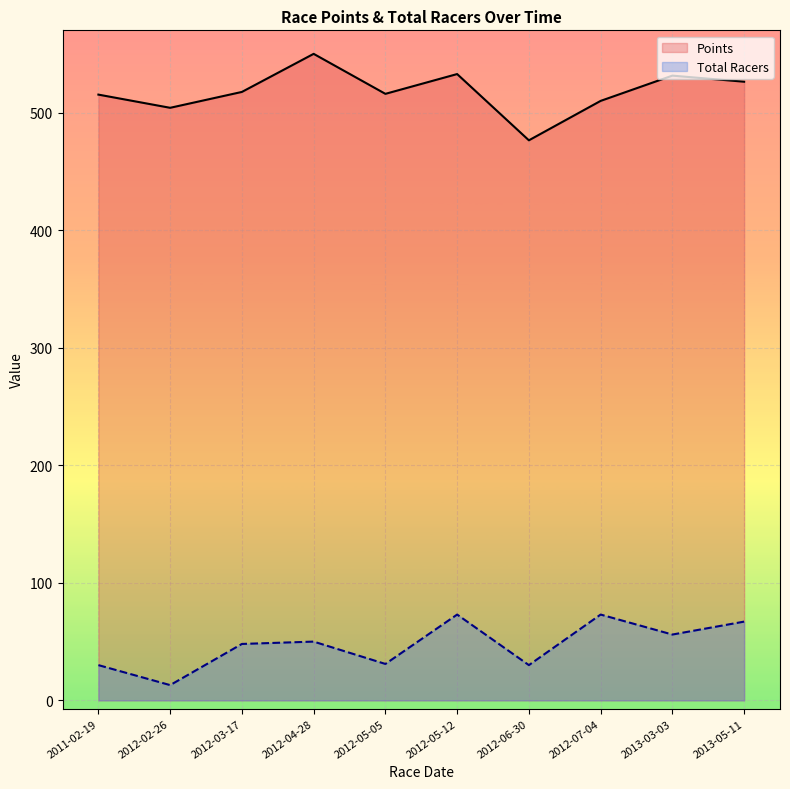

The Points series shows 531.4 at 2013-03-03. True or false?

True